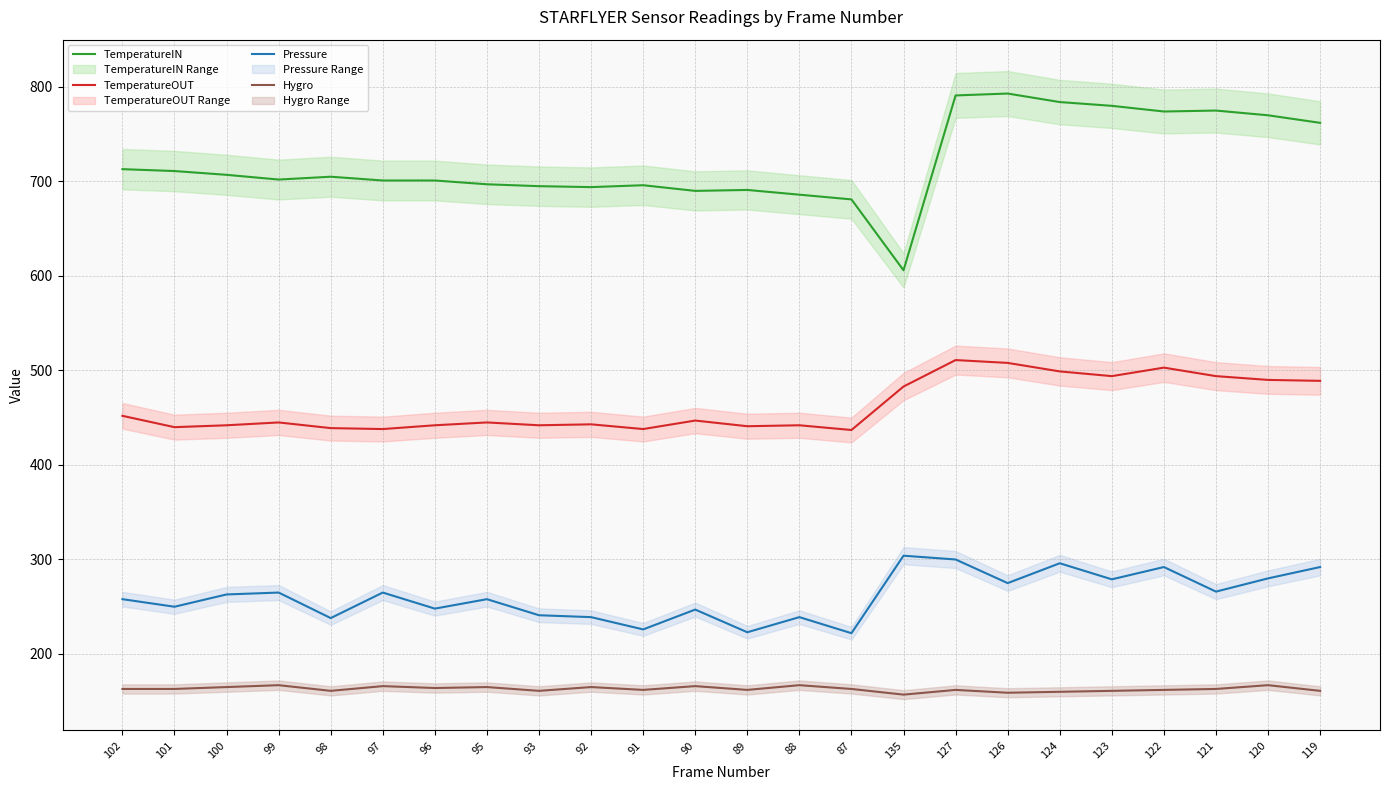

Which series changed the most between 96 and 126?

TemperatureIN